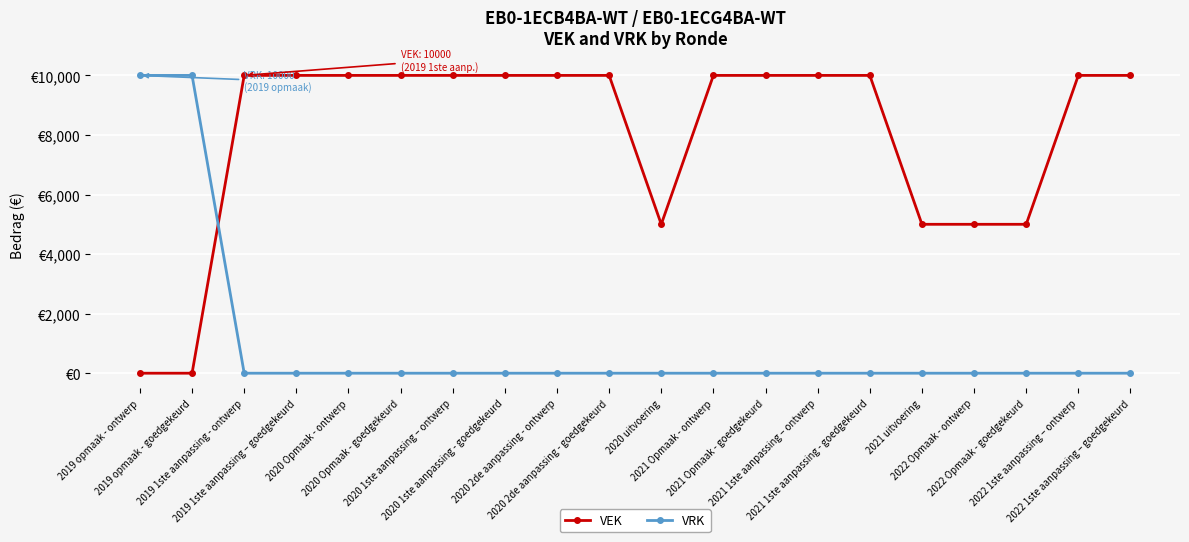

What is the difference between the highest and lowest values at 2020 1ste aanpassing – ontwerp?

10000